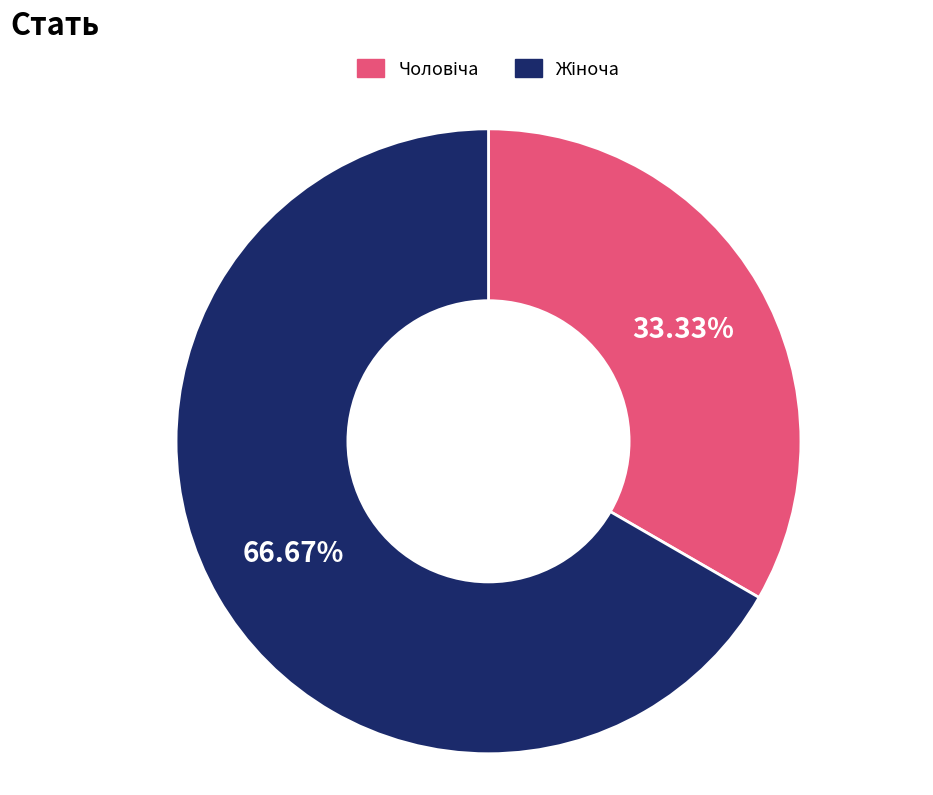

Does any single category account for the majority?

Yes